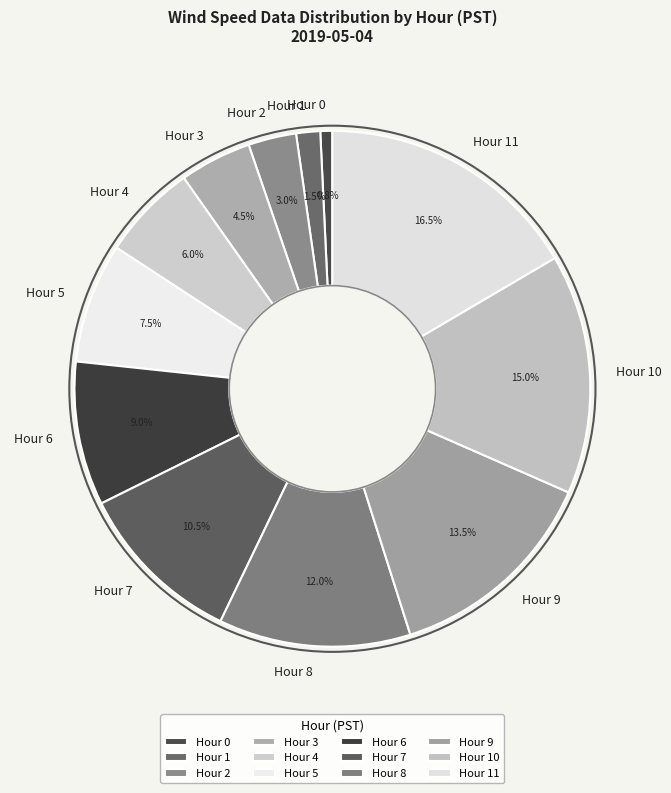

How much of the chart is everything except Hour 1?

98.5%